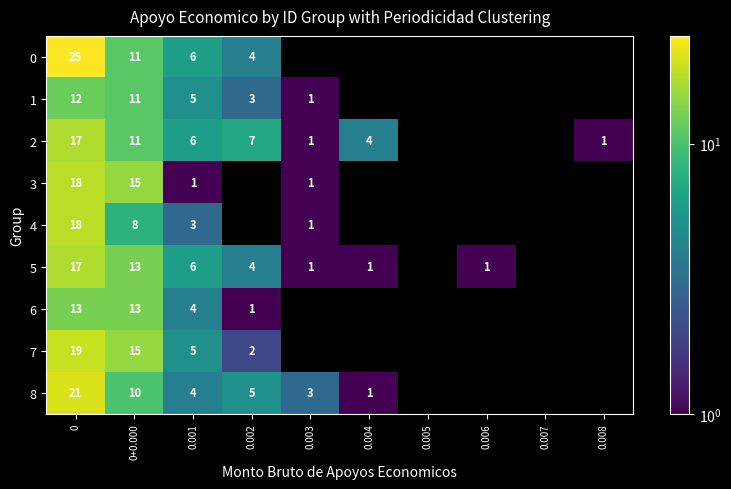

At how many categories does at least one series exceed 19?

1